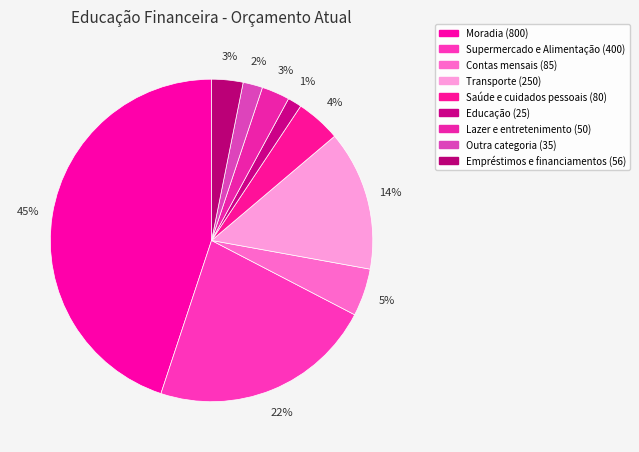

Is it true that Saúde e cuidados pessoais is 4% of the pie?

True